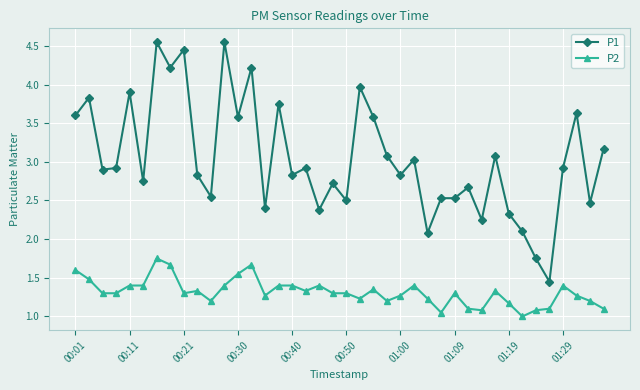

At how many categories does at least one series exceed 2?

38